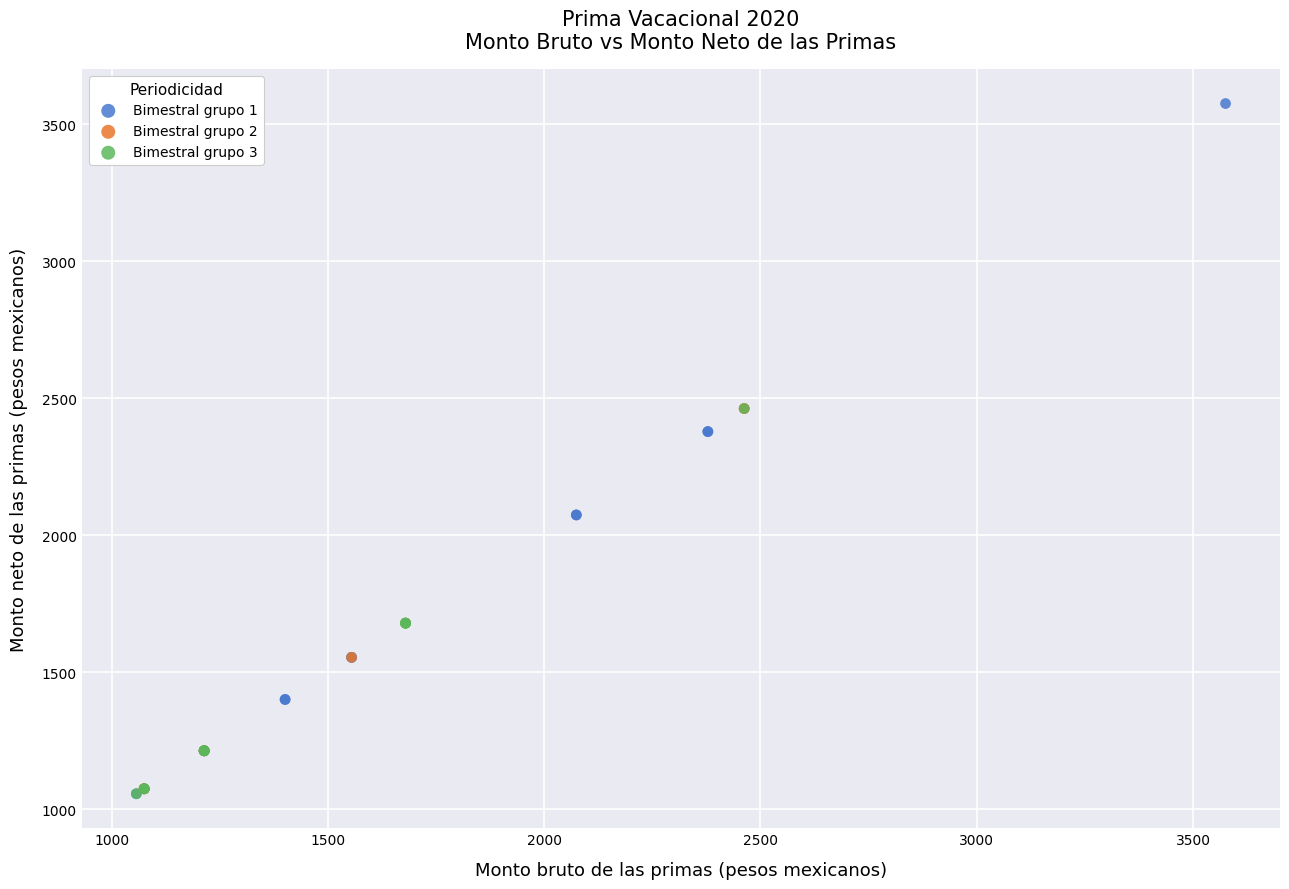

Which series reaches the maximum Y coordinate?

Bimestral grupo 1